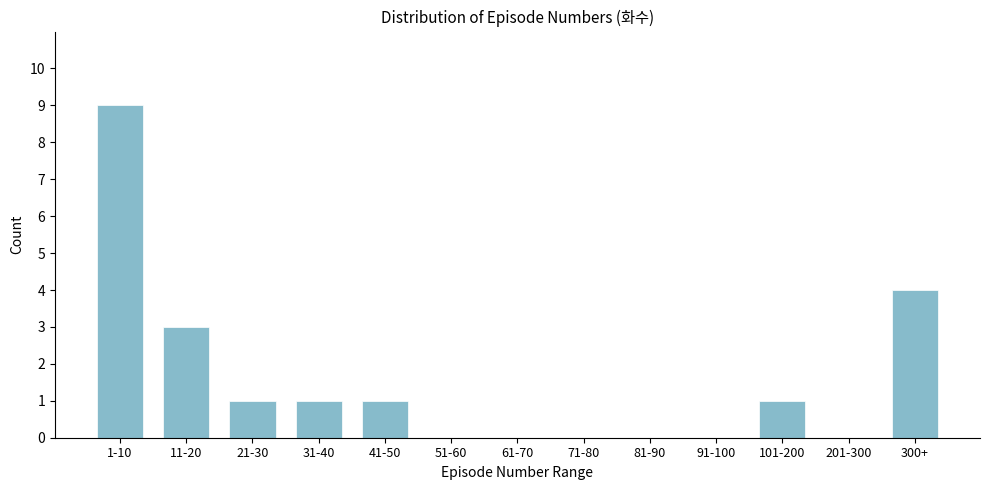

Reading left to right, extract all data points from this chart.

1-10=9	11-20=3	21-30=1	31-40=1	41-50=1	51-60=0	61-70=0	71-80=0	81-90=0	91-100=0	101-200=1	201-300=0	300+=4